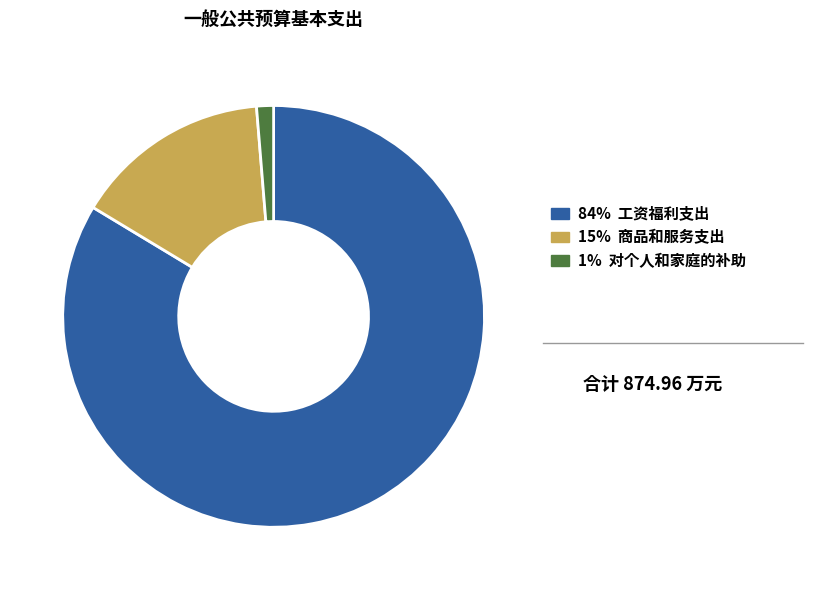

Rank the categories by value from lowest to highest.

1% 对个人和家庭的补助, 15% 商品和服务支出, 84% 工资福利支出